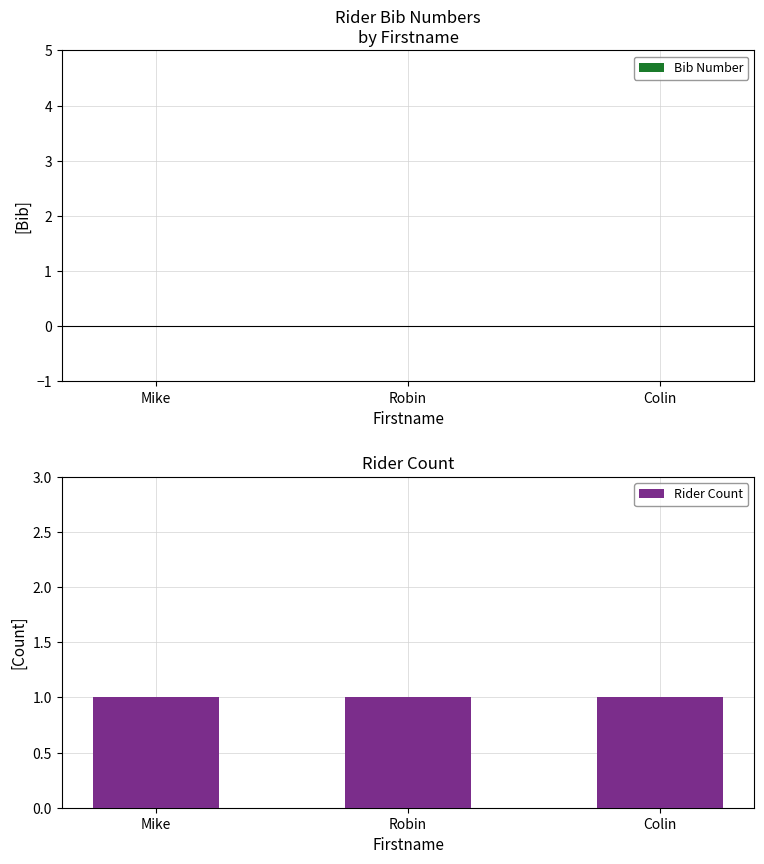

Reading right to left, what are all the values shown in this chart?

Bib Number: Colin=0	Robin=0	Mike=0
Rider Count: Colin=1	Robin=1	Mike=1